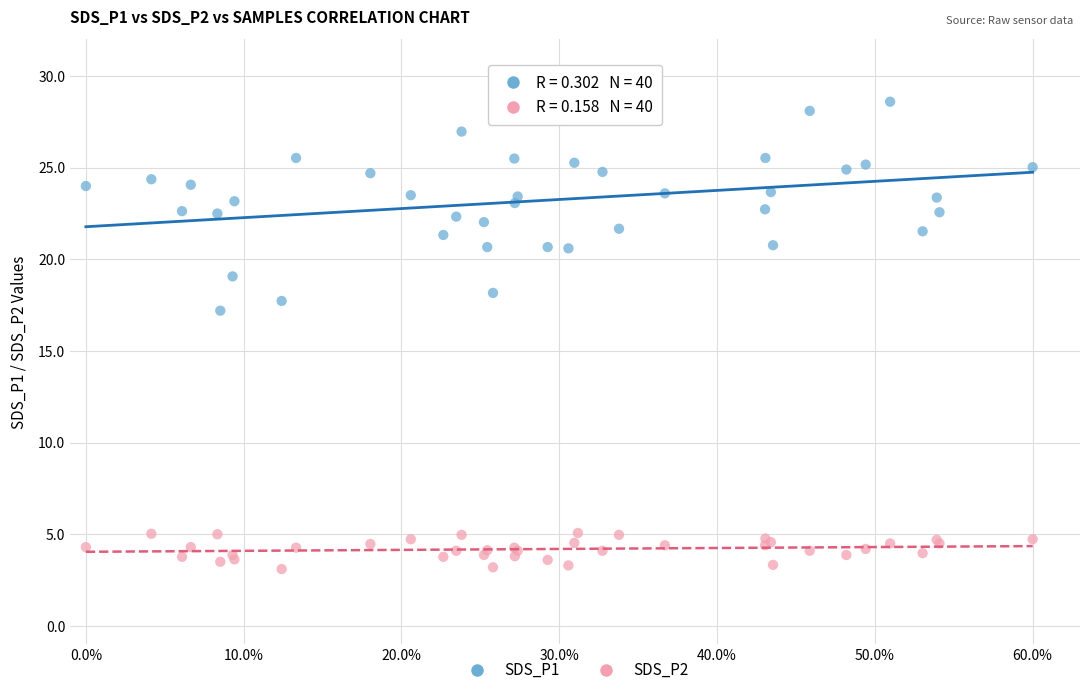

Across all series, what Y value is closest to 15?

17.2